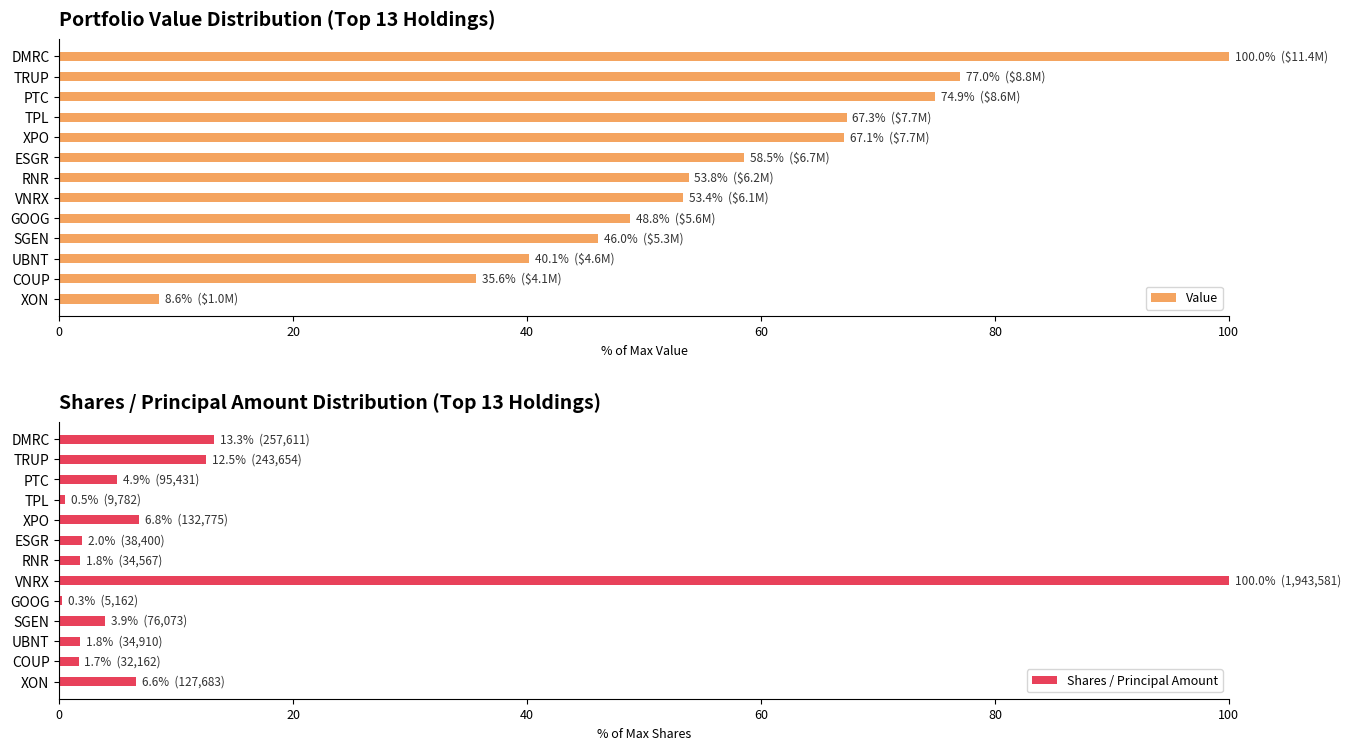

At how many categories does at least one series exceed 4?

13